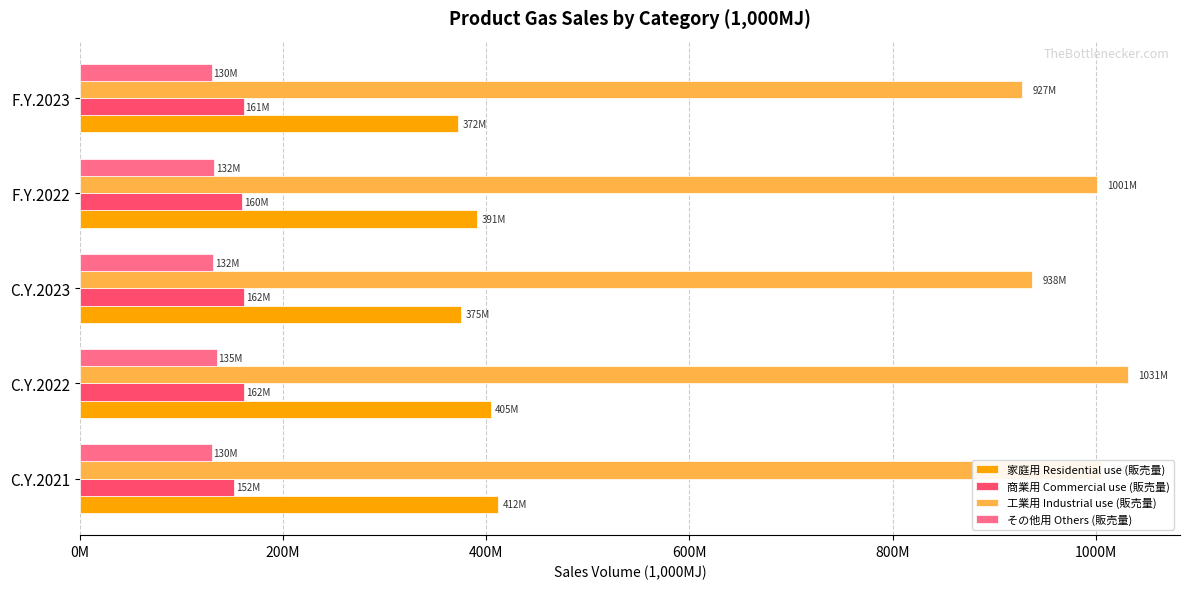

What is the value of the 商業用 Commercial use (販売量) bar at the 4th from the left?

159980299